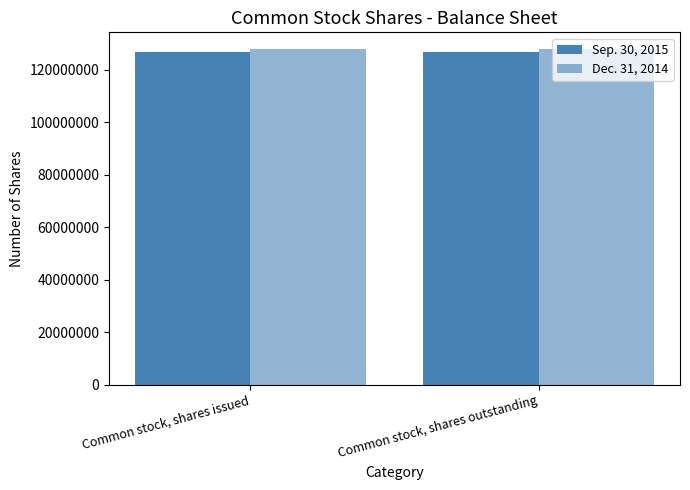

At how many categories does at least one series exceed 127615976?

2